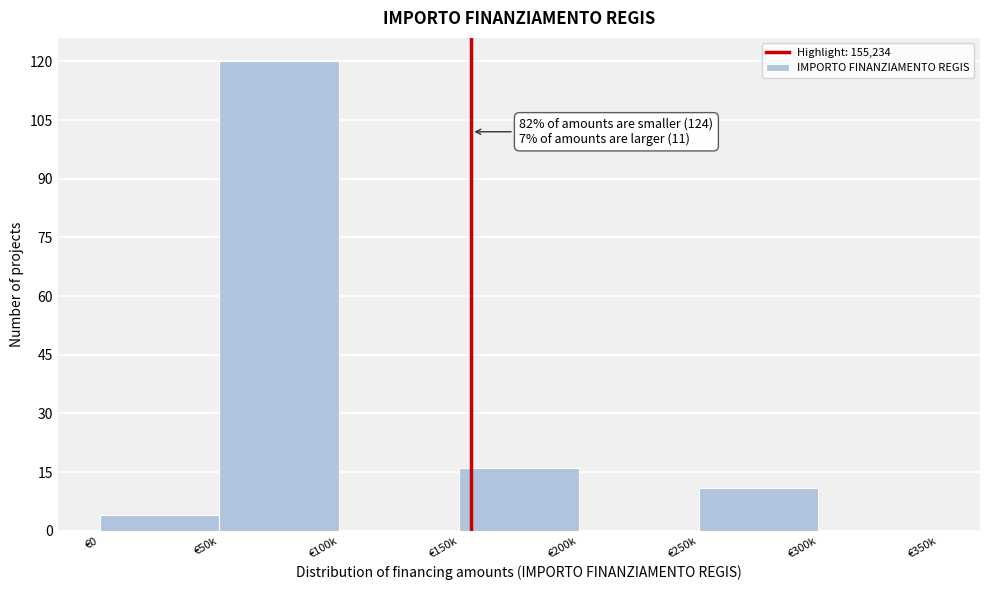

Reading left to right, what are all the values shown in this chart?

€0=4	€50k=120	€100k=0	€150k=16	€200k=0	€250k=11	€300k=0